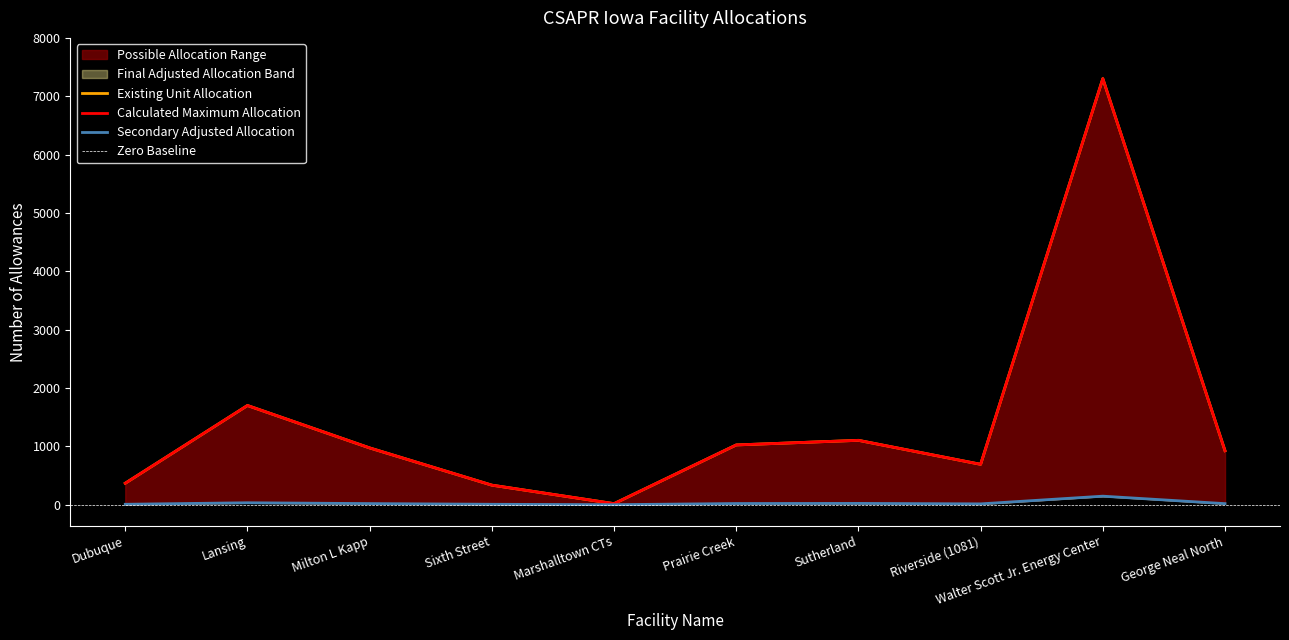

The value of Existing Unit Allocation at Sutherland is 1890. True or false?

False